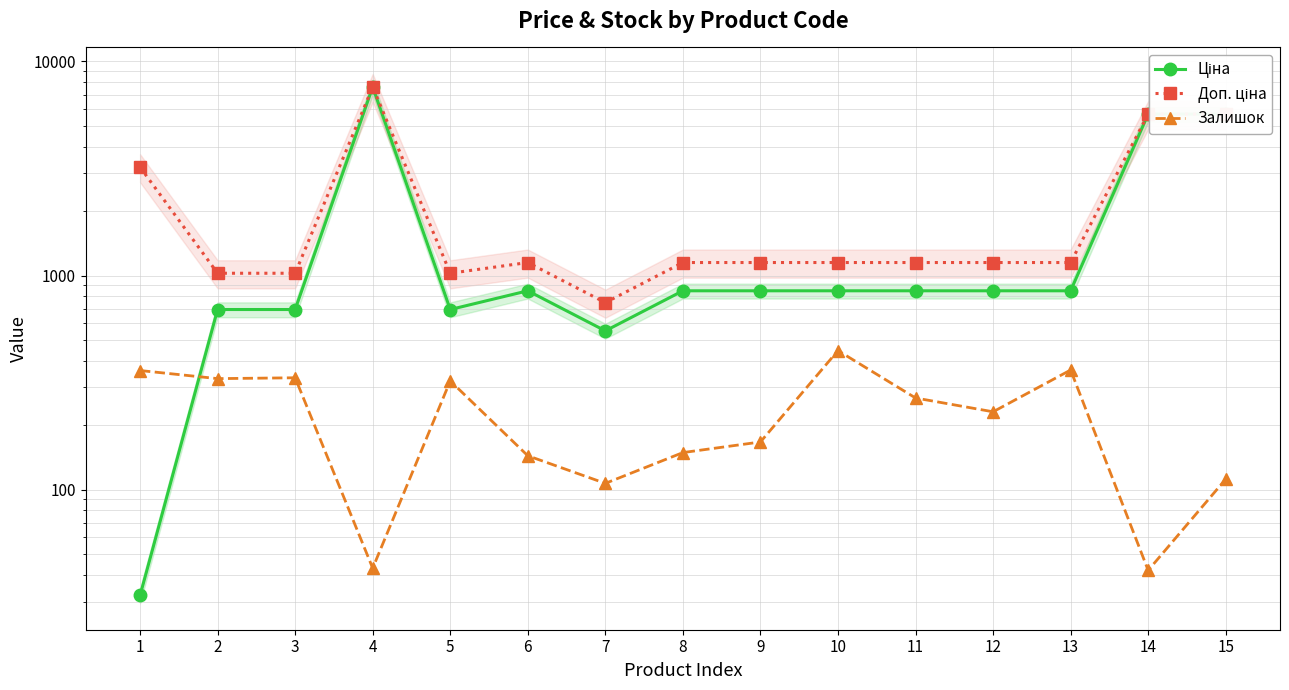

Reading left to right, extract all data points from this chart.

Ціна: 32.0	693.7	693.7	7596.5	693.7	848.4	551.5	848.4	848.4	848.4	848.4	848.4	848.4	5673.8	5673.8
Доп. ціна: 3205.0	1024.6	1024.6	7596.5	1024.6	1149.7	747.0	1149.7	1149.7	1149.7	1149.7	1149.7	1149.7	5673.8	5673.8
Залишок: 360.0	330.0	333.0	43.0	322.0	144.0	107.0	149.0	167.0	446.0	268.0	231.0	362.0	42.0	112.0